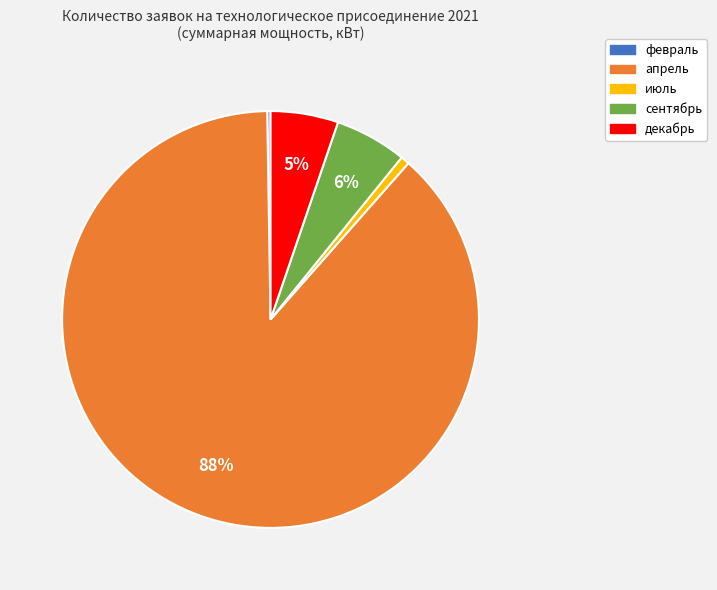

Is the sum of июль and сентябрь greater than half?

No